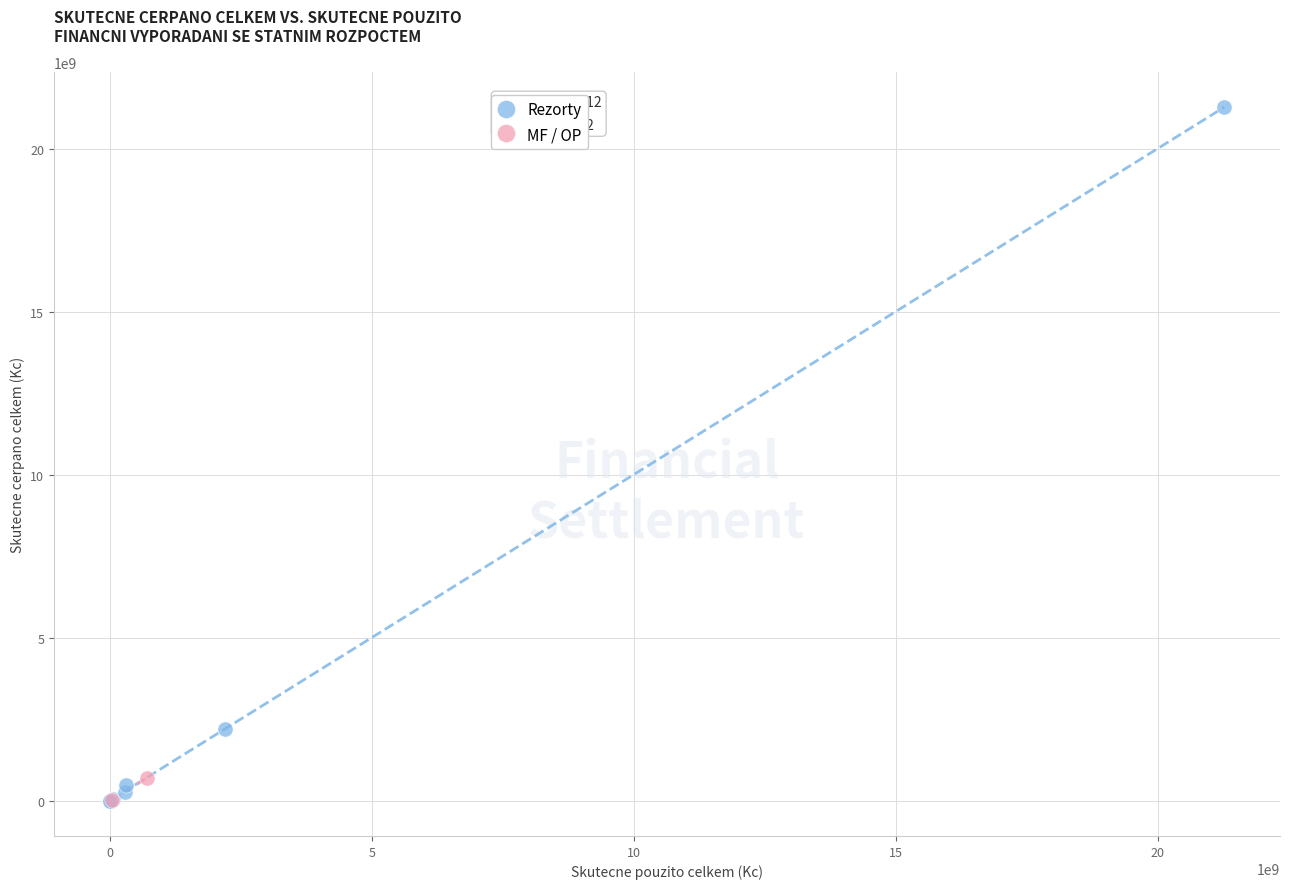

What are all the series names shown in the legend?

Rezorty, MF / OP